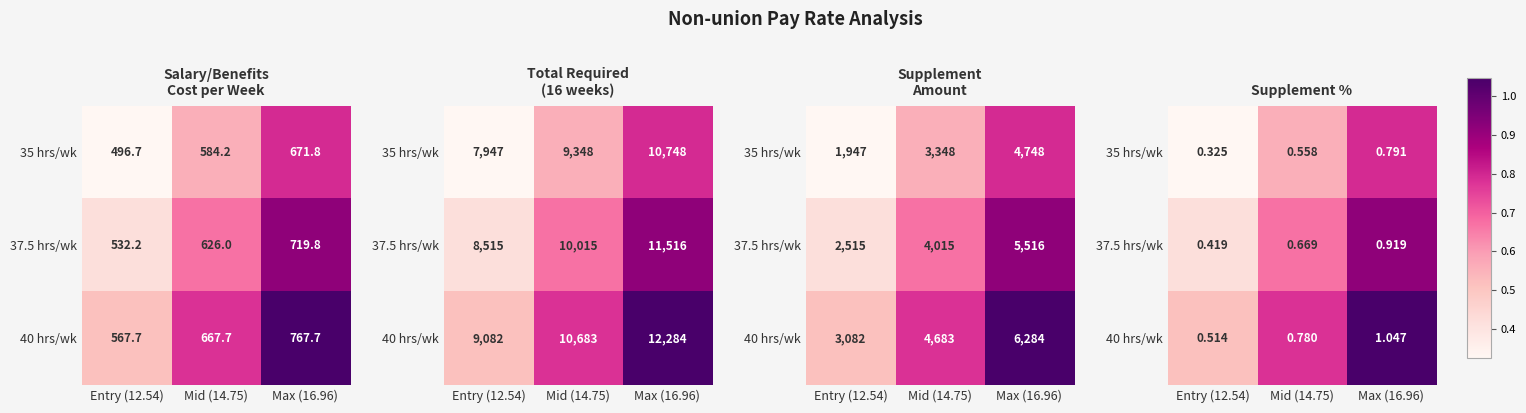

Which has a higher value, Mid (14.75) or Max (16.96)?

Max (16.96)